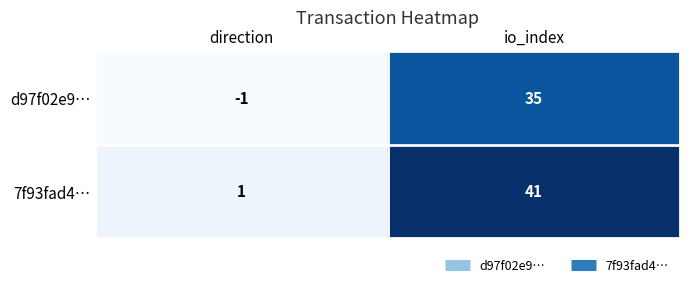

At io_index, list the series in order from smallest to largest.

d97f02e9…, 7f93fad4…